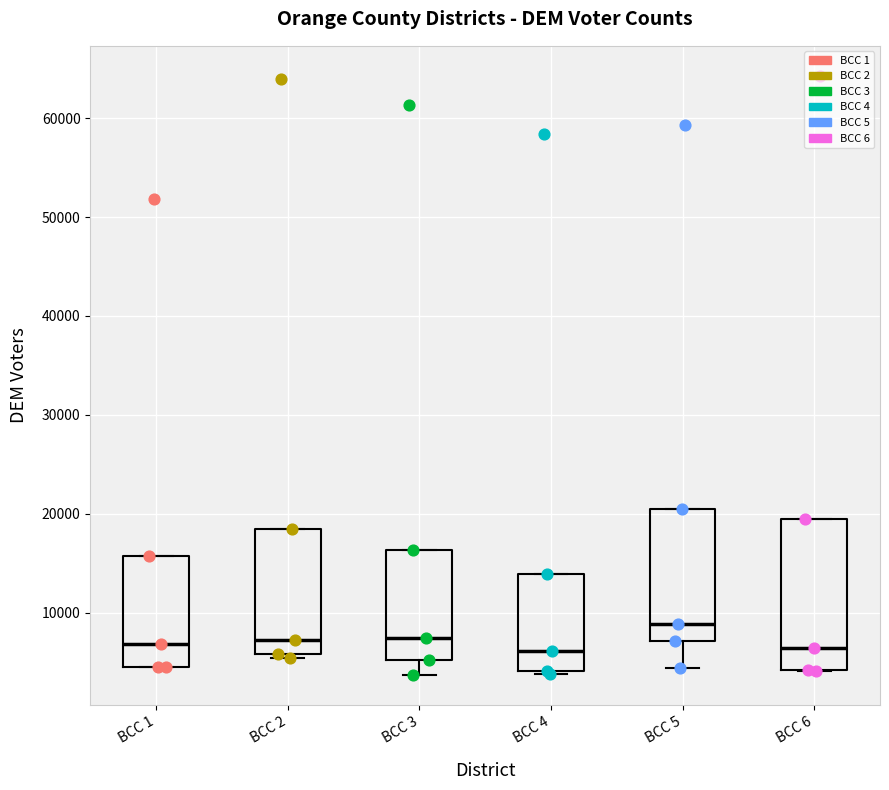

Which box is the tallest, from its lower edge to its upper edge?

BCC 6